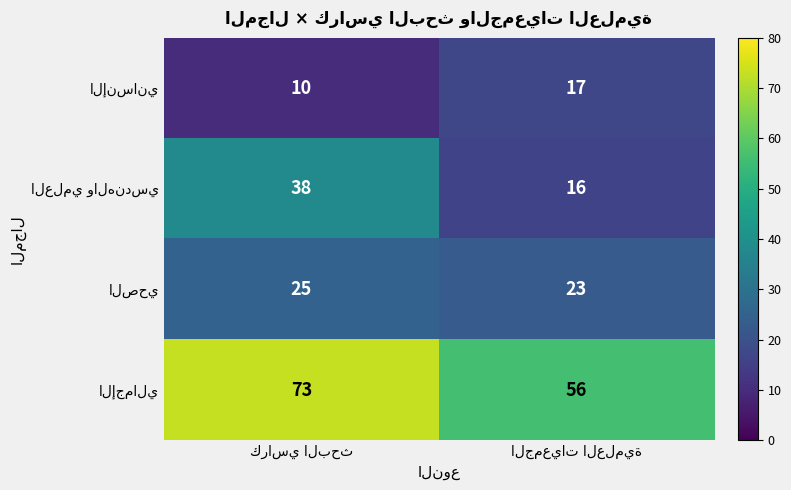

What is the maximum value shown in the chart?

73